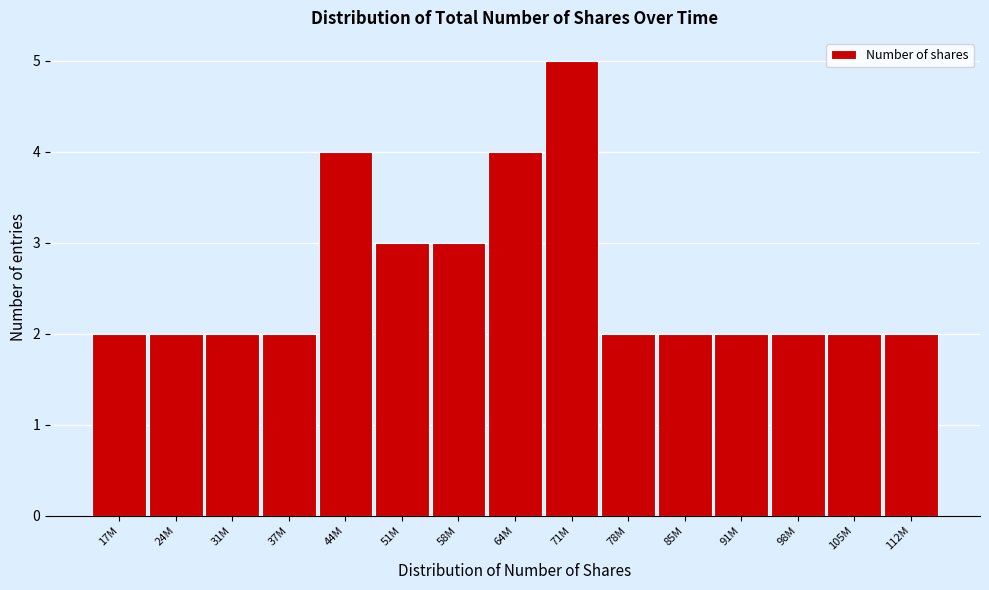

Reading right to left, transcribe all the data shown in this chart.

112M=2	105M=2	98M=2	91M=2	85M=2	78M=2	71M=5	64M=4	58M=3	51M=3	44M=4	37M=2	31M=2	24M=2	17M=2